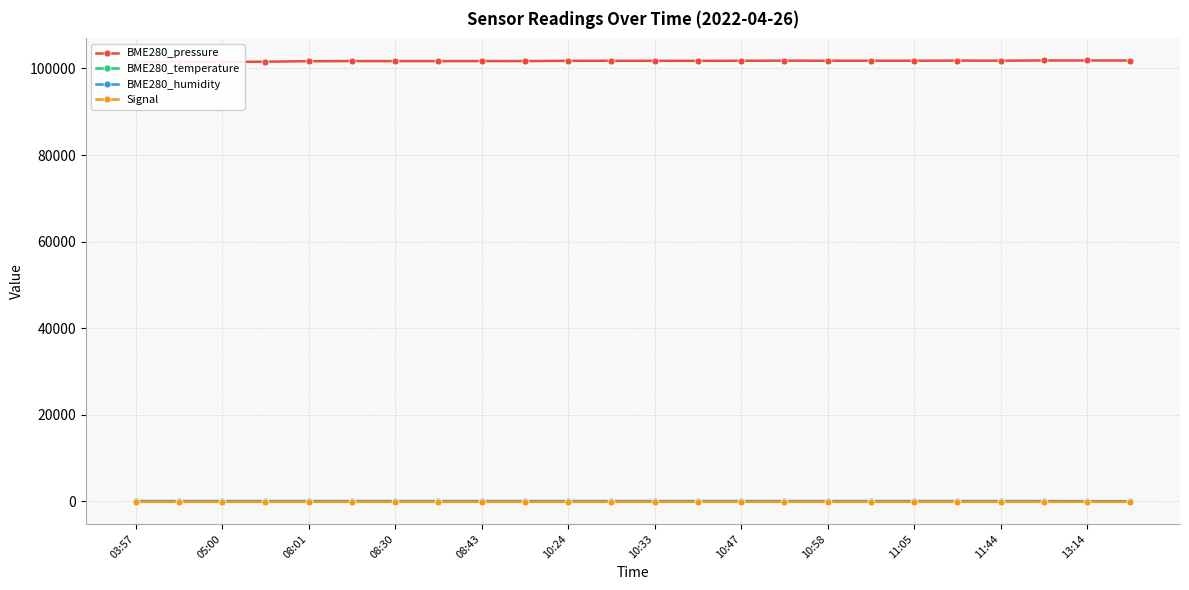

At how many categories does at least one series exceed 32922?

24